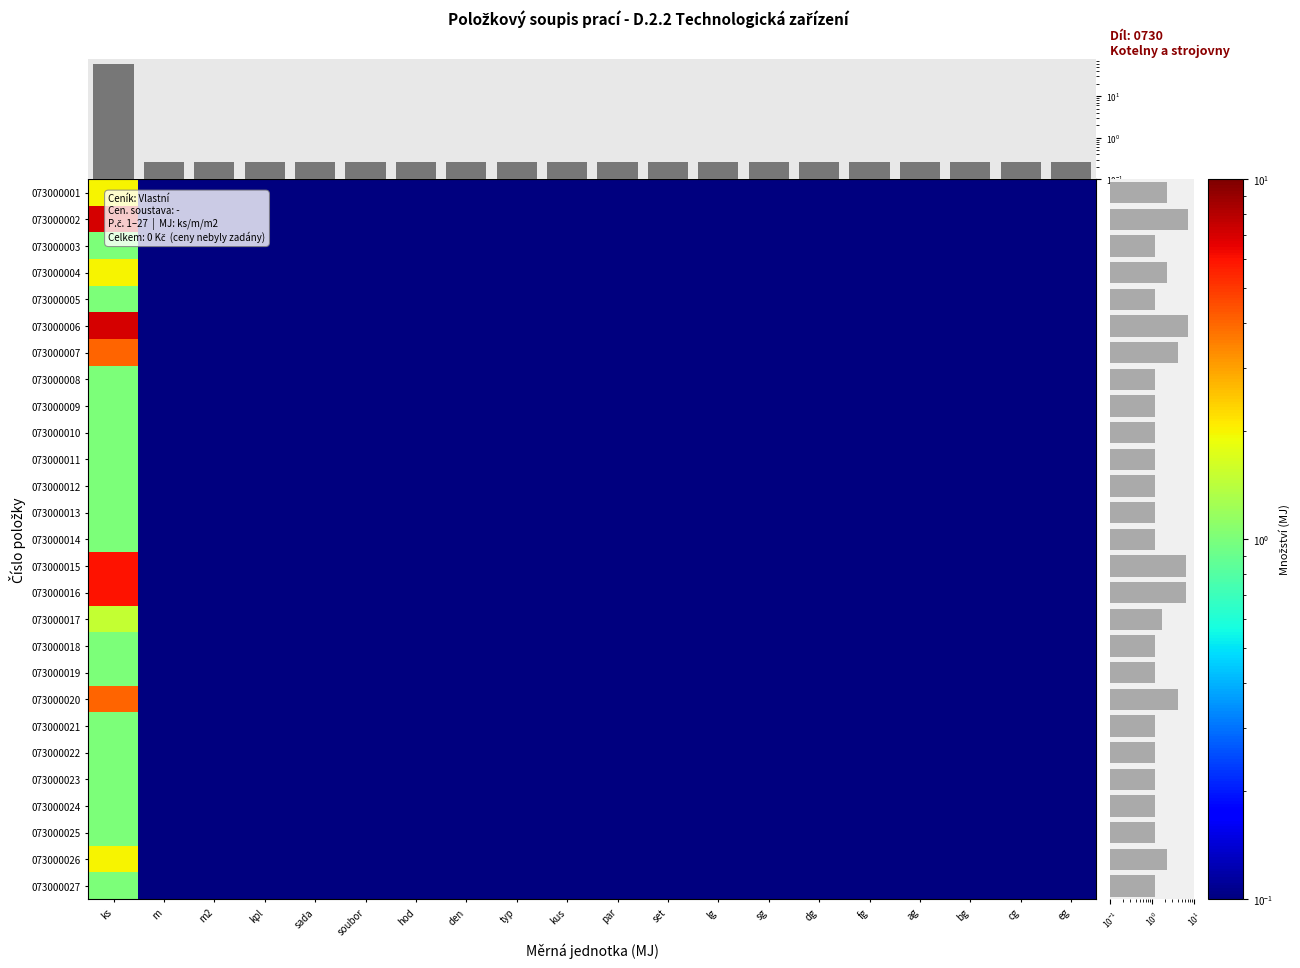

At which category is the sum across all series the highest?

ks